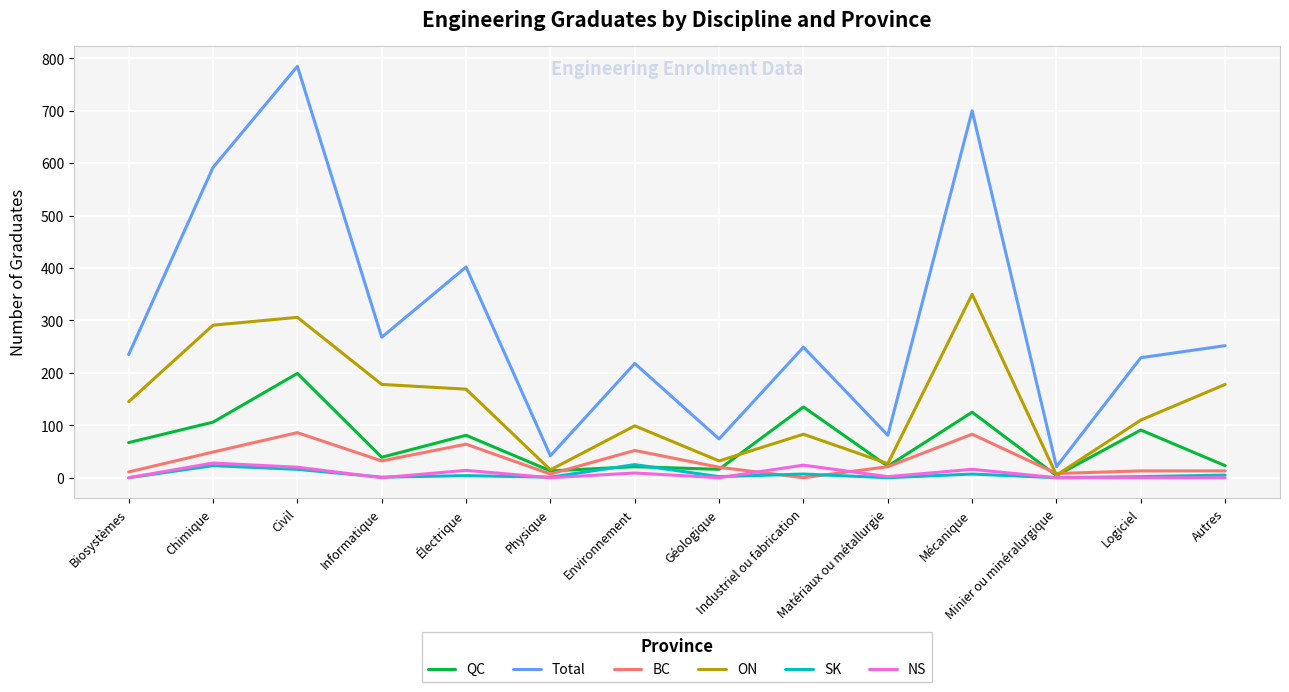

At which category does Total reach its first local valley?

Informatique